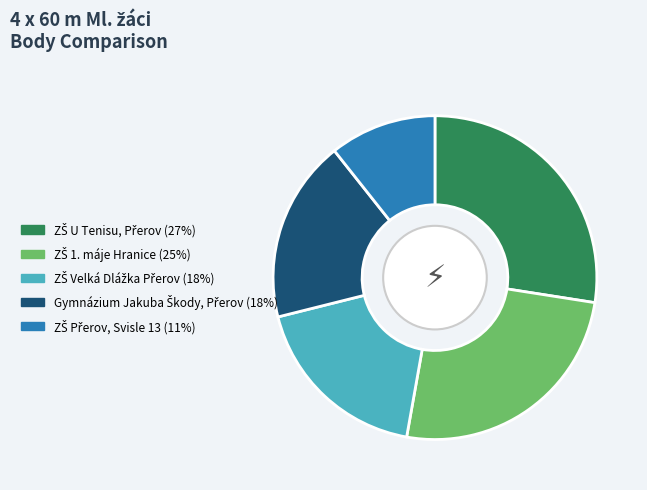

How many slices are in this pie chart?

5